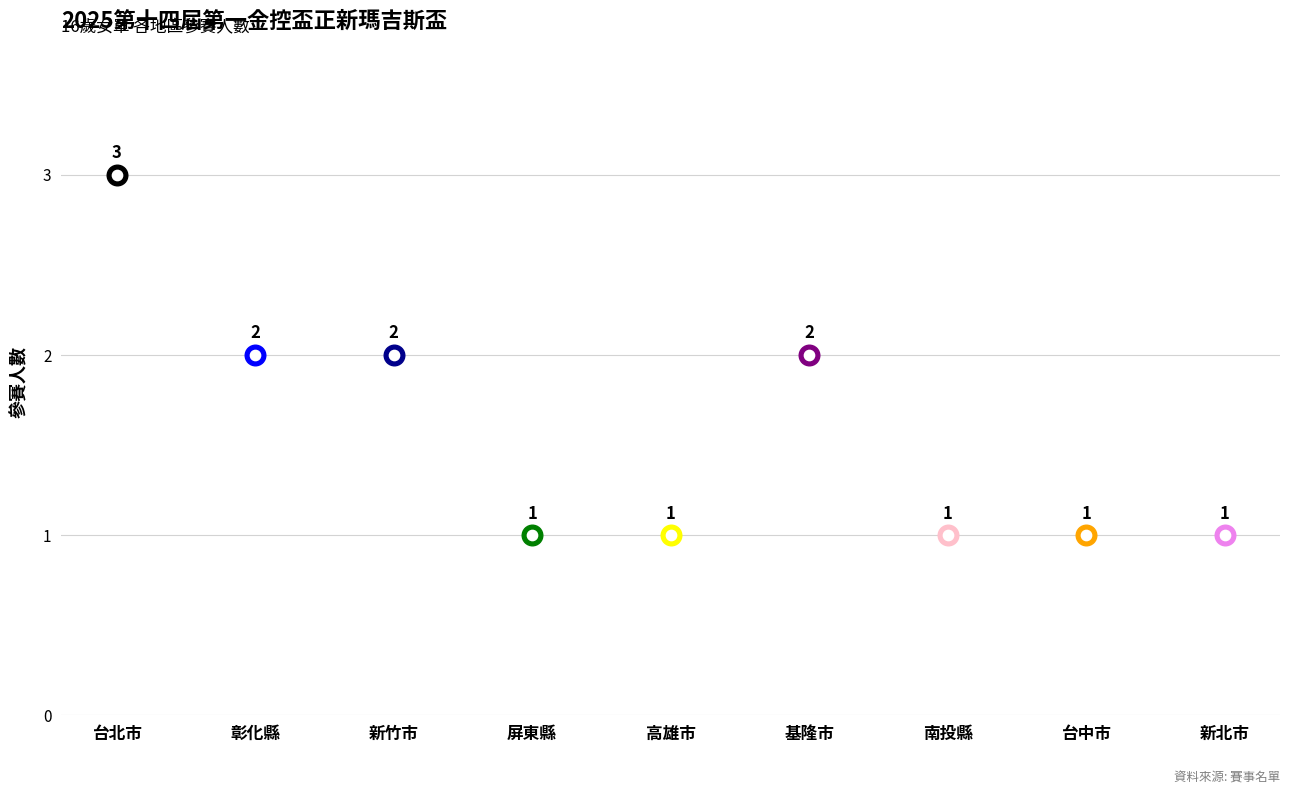

What is the change in value from 新竹市 to 屏東縣?

-1